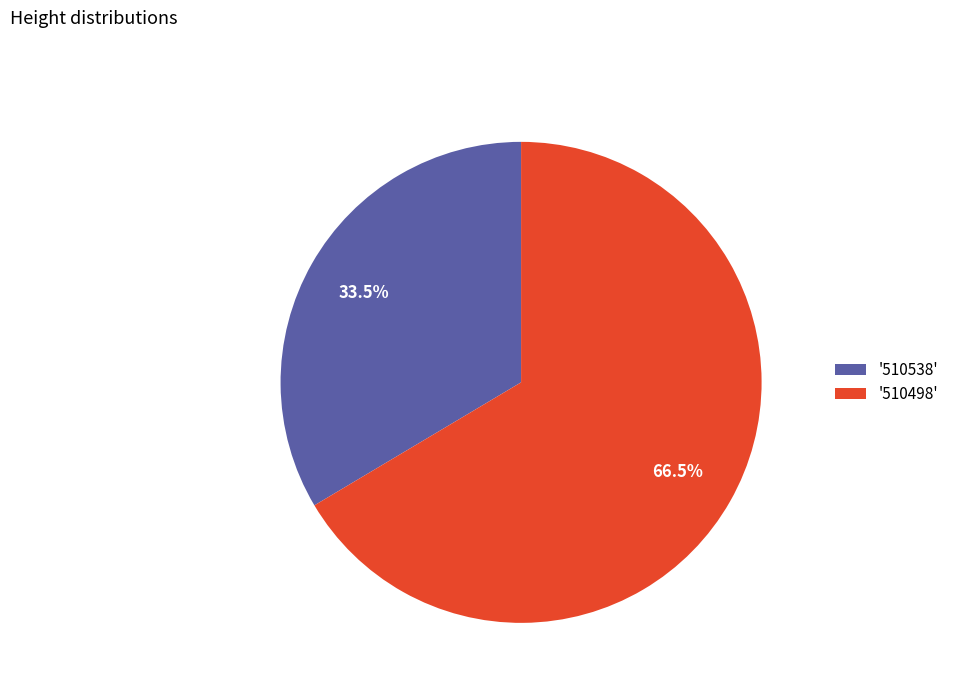

Which category has the smallest portion of the pie?

'510538'